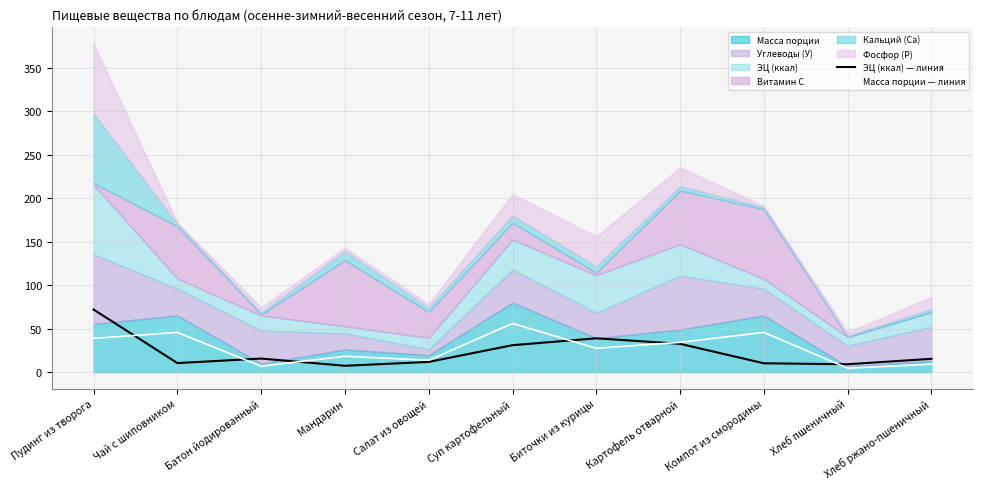

Which category has the lowest value across all series?

Хлеб пшеничный